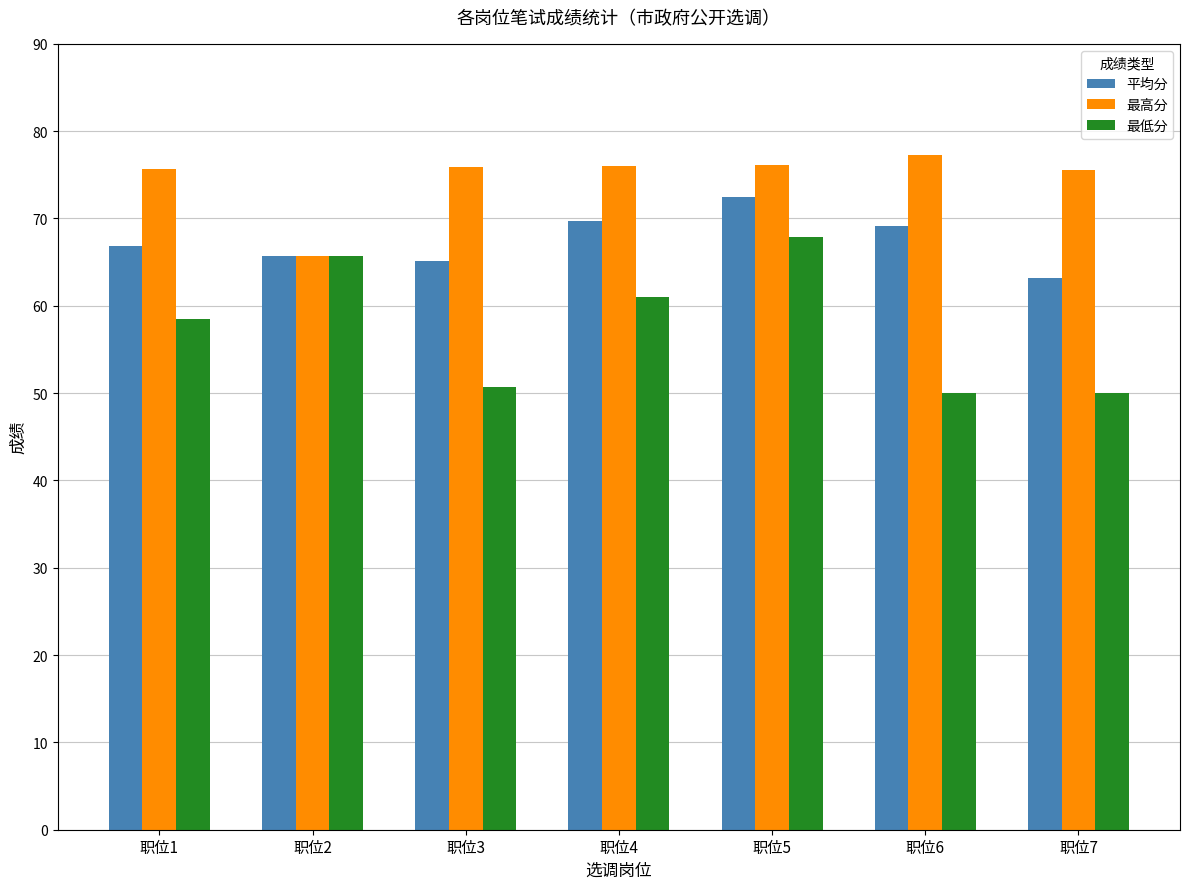

What is the difference between the 平均分 values at 职位2 and 职位4?

4.0